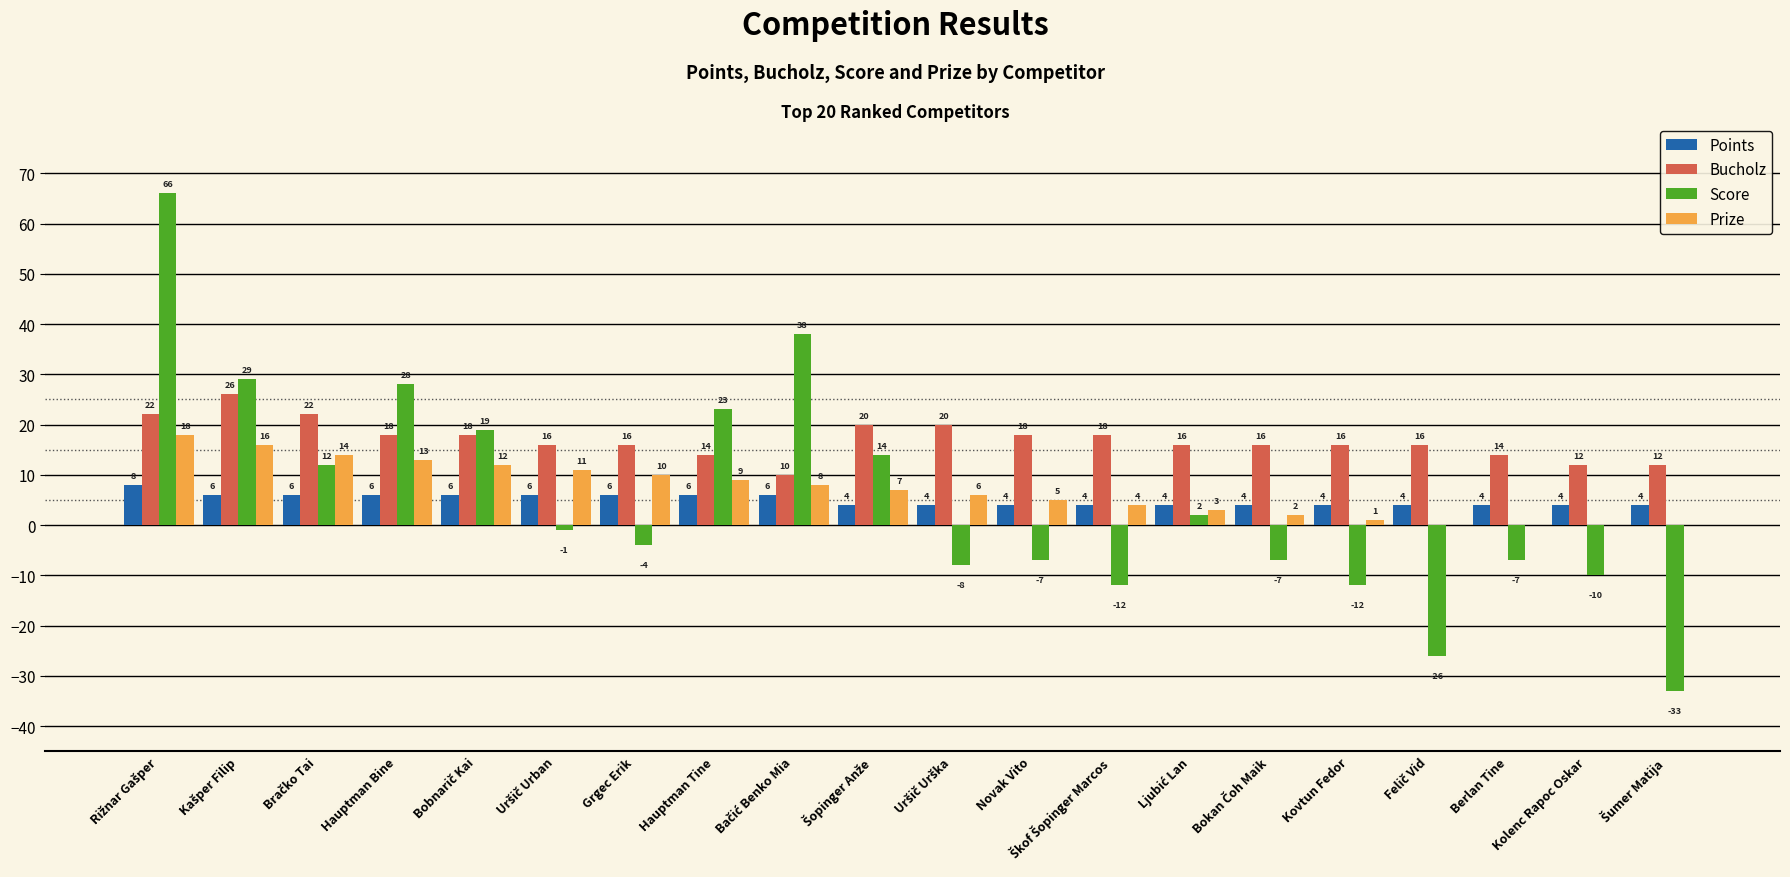

How many distinct data groups are displayed?

4